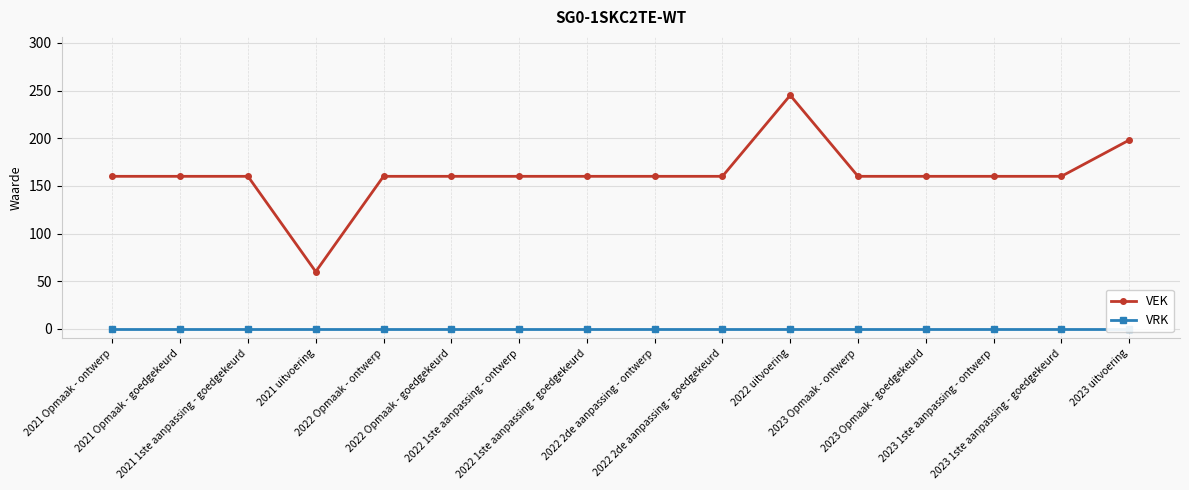

What is the label of the 15th point from the left?

2023 1ste aanpassing - goedgekeurd